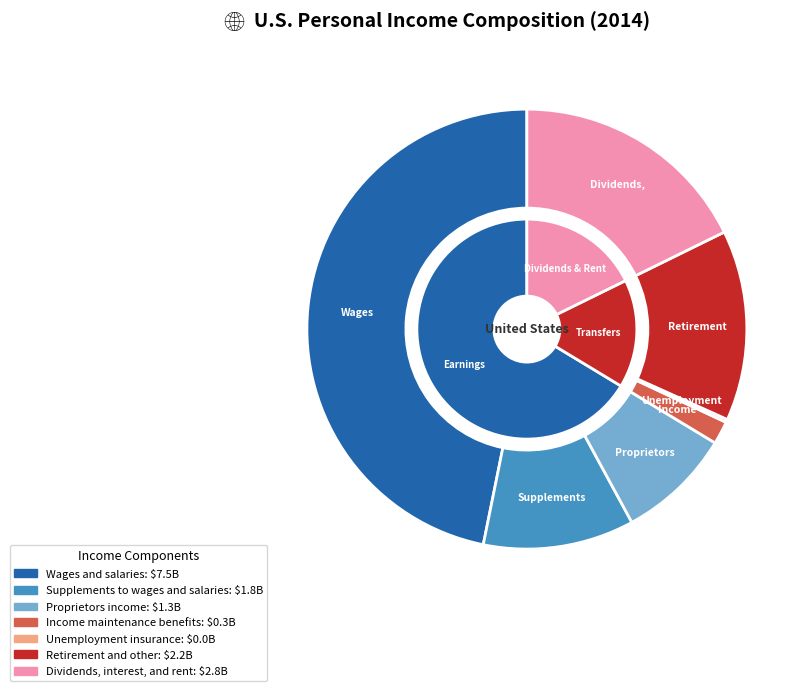

How many slices are in this pie chart?

7